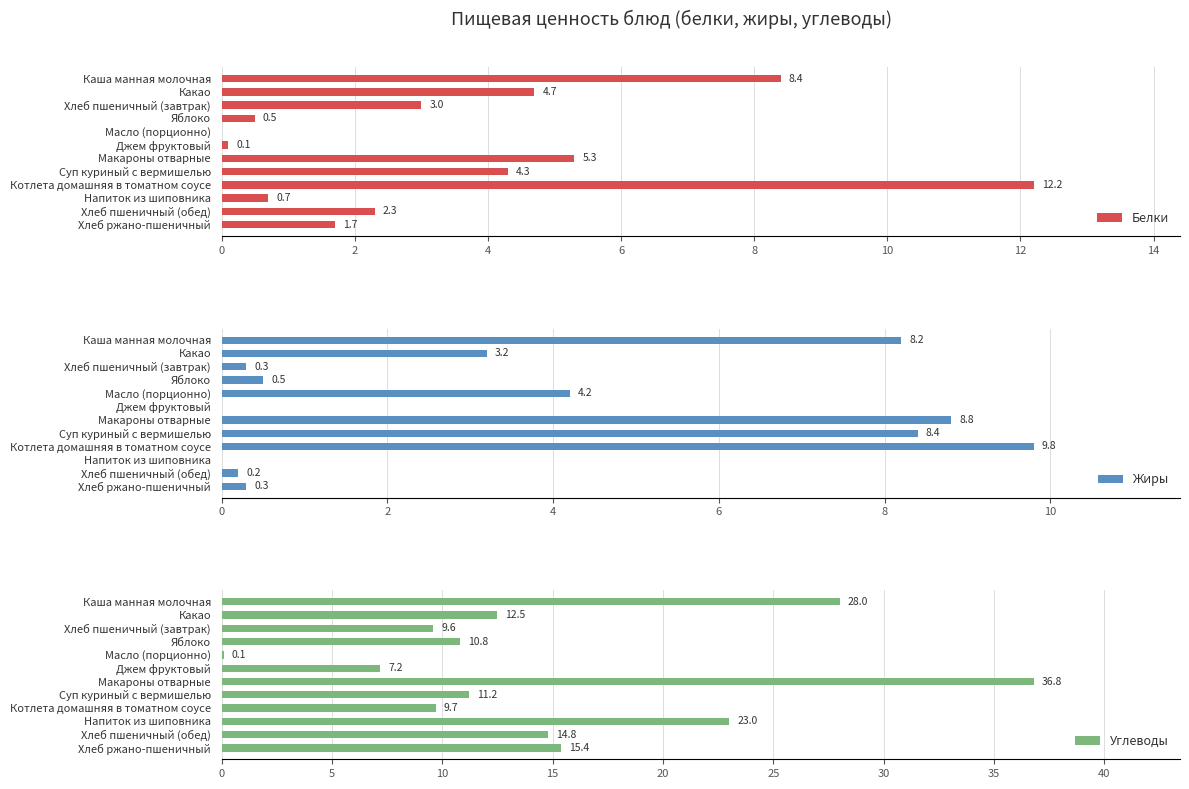

The Белки series shows 13.5 at Каша манная молочная. True or false?

False